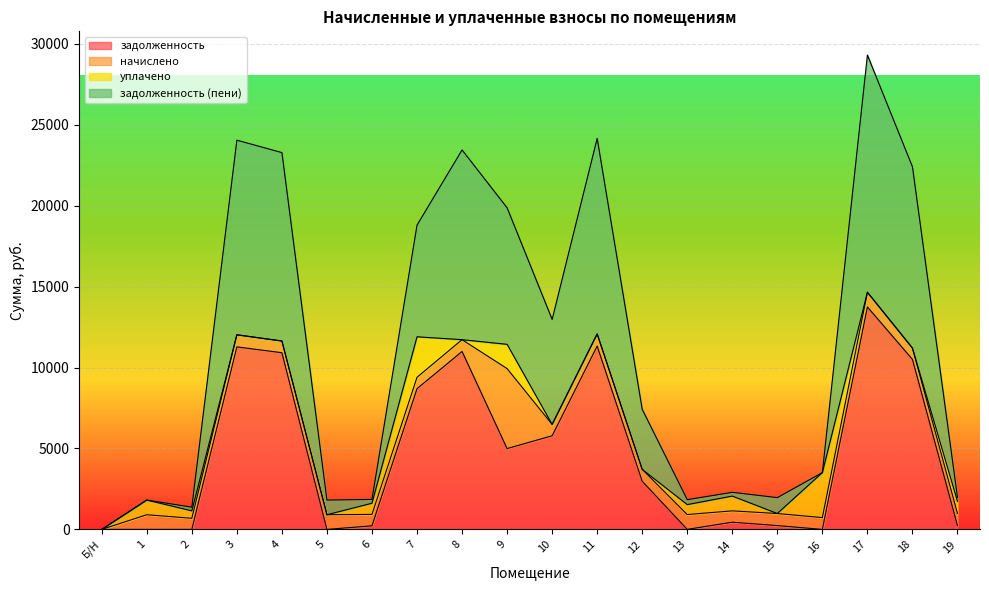

What is the difference between the maximum and minimum values in the задолженность (пени) series?

14648.8